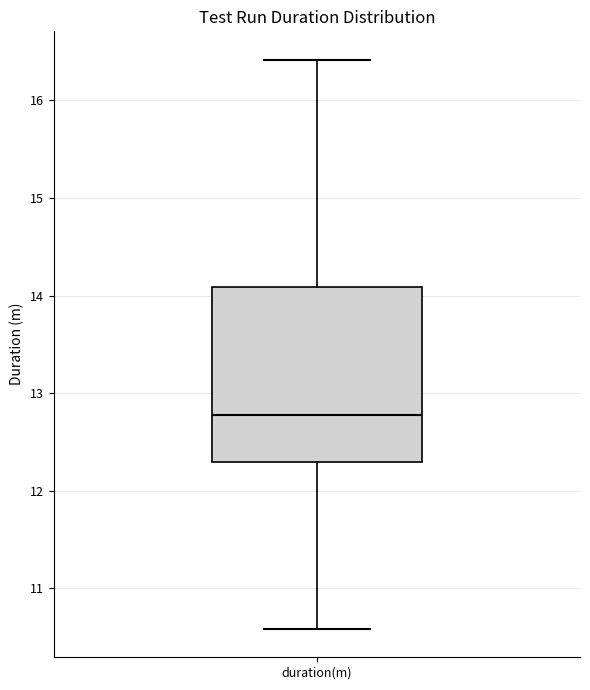

Where is the lower edge of the box for duration(m) on the y-axis? The values are not printed on the chart, so give them approximately, as read against the axis.

12.3